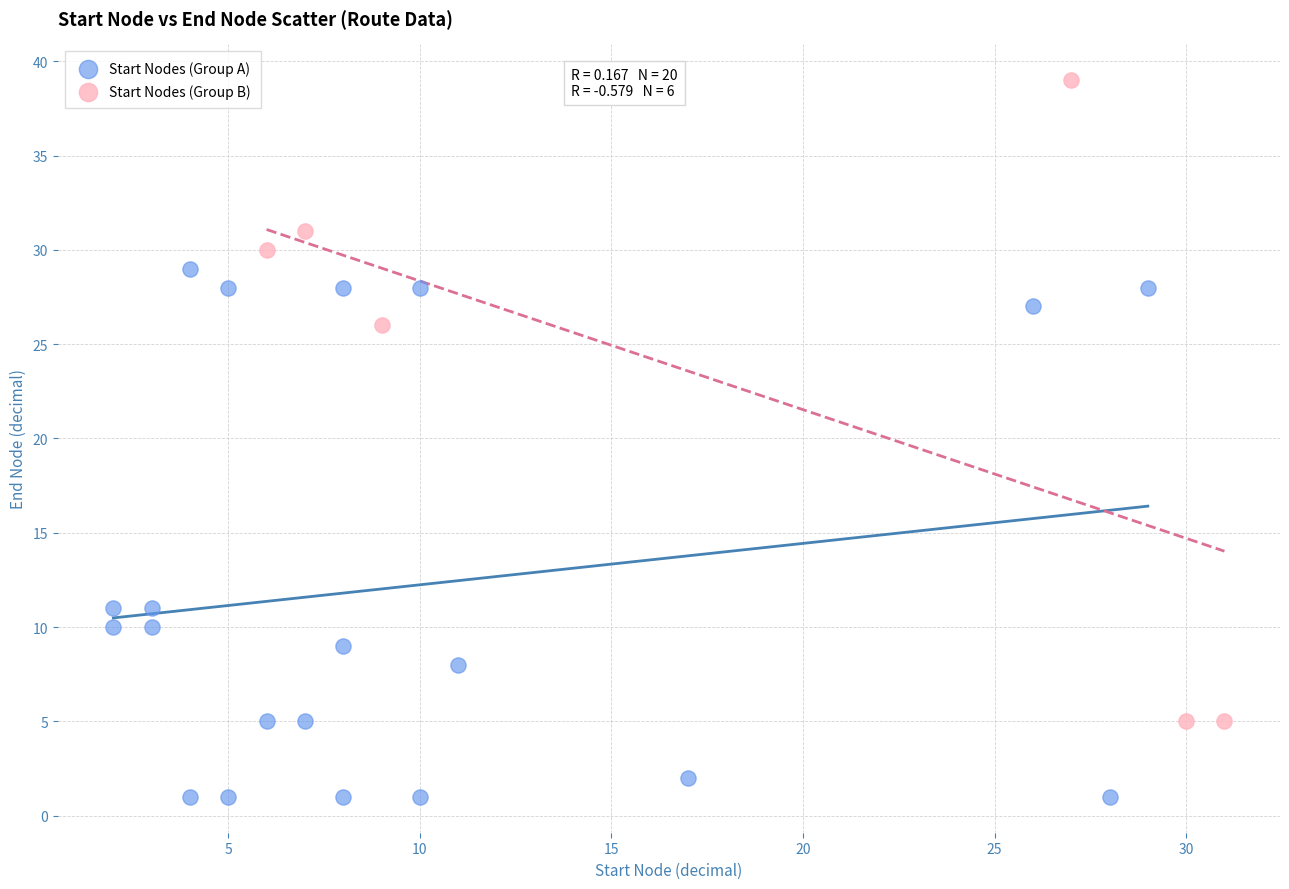

Which series has the widest spread of Y values?

Start Nodes (Group B)